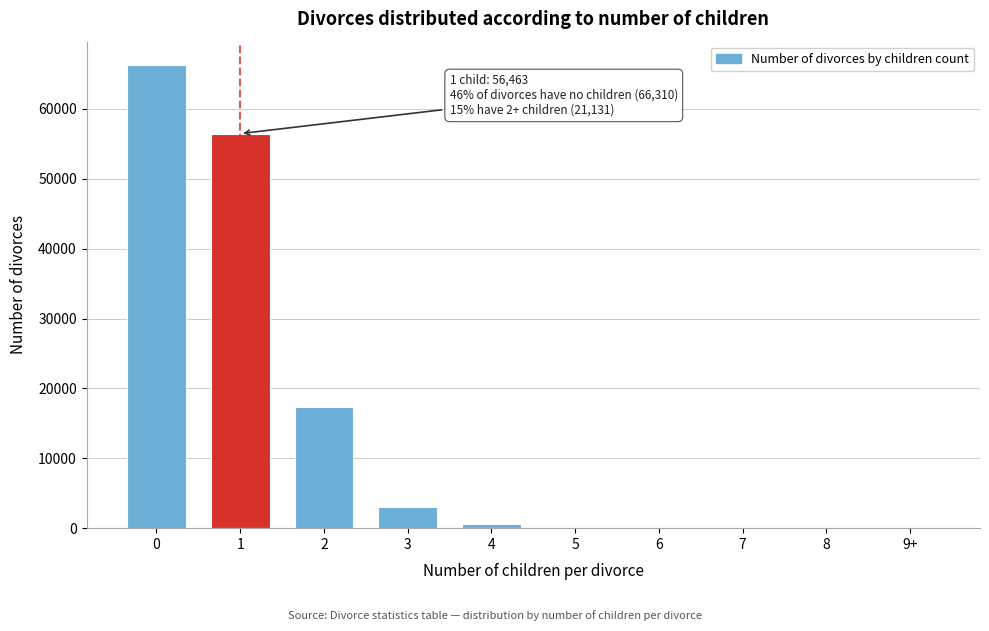

What is the greatest value displayed?

66310